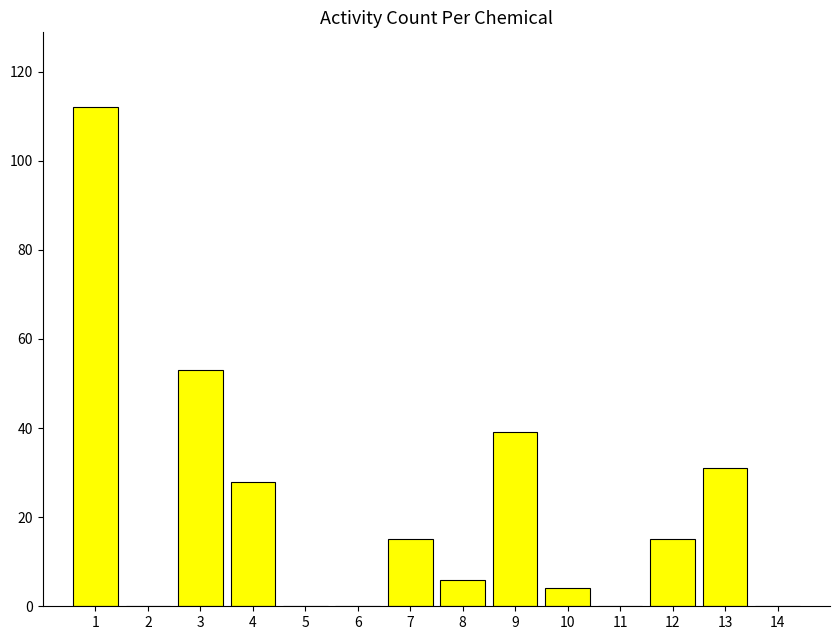

What is the change in value from 9 to 11?

-39